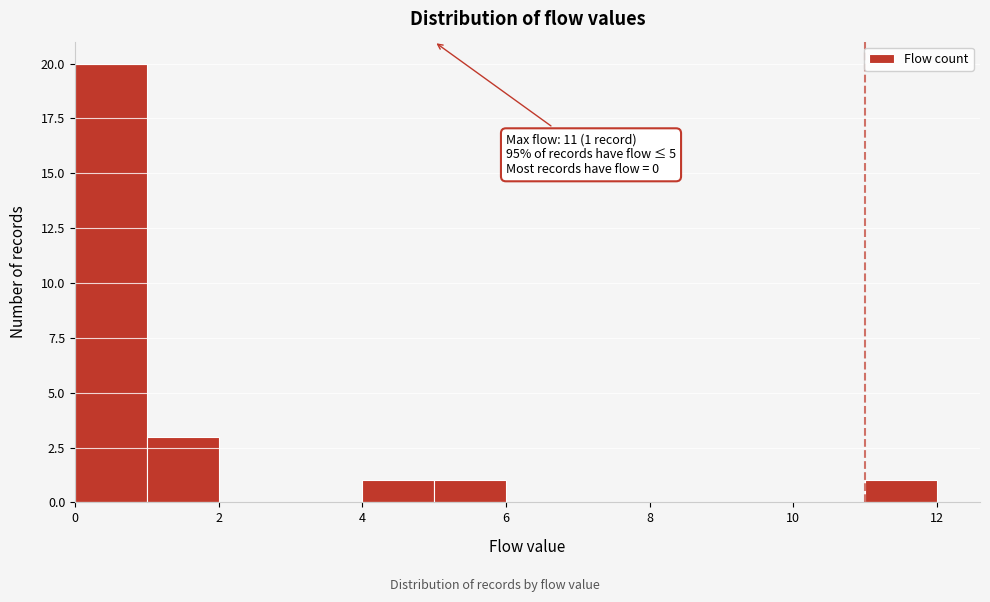

Which range on the x-axis has the tallest bar?

0 to 1